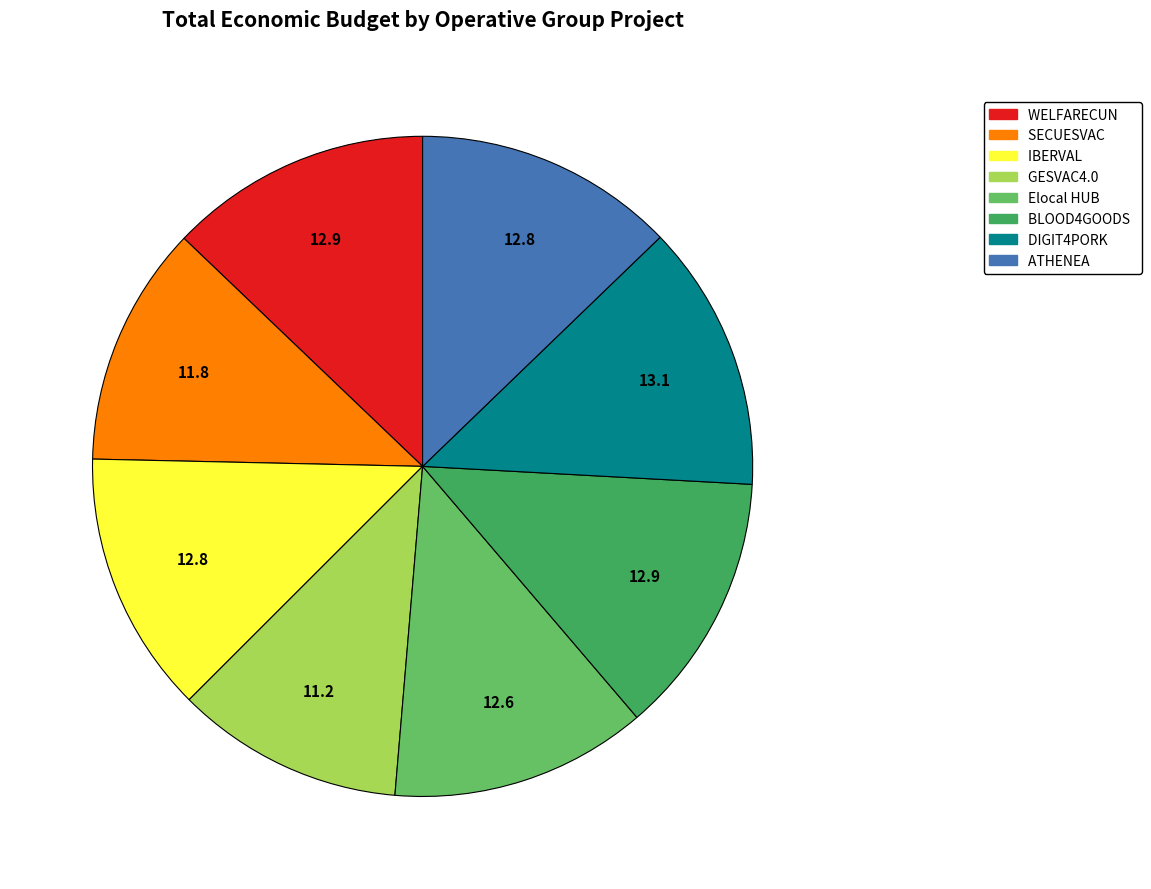

Does any single category account for the majority?

No